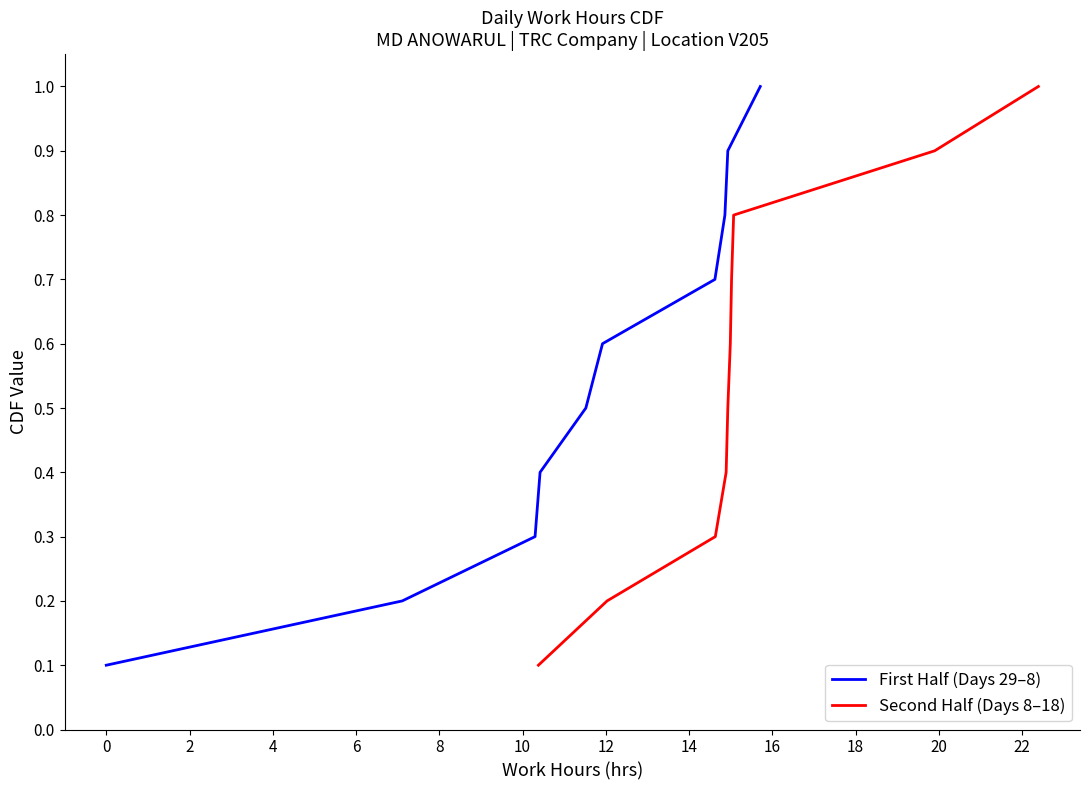

What is the value of the Second Half (Days 8–18) point at the 3rd from the left?

0.3